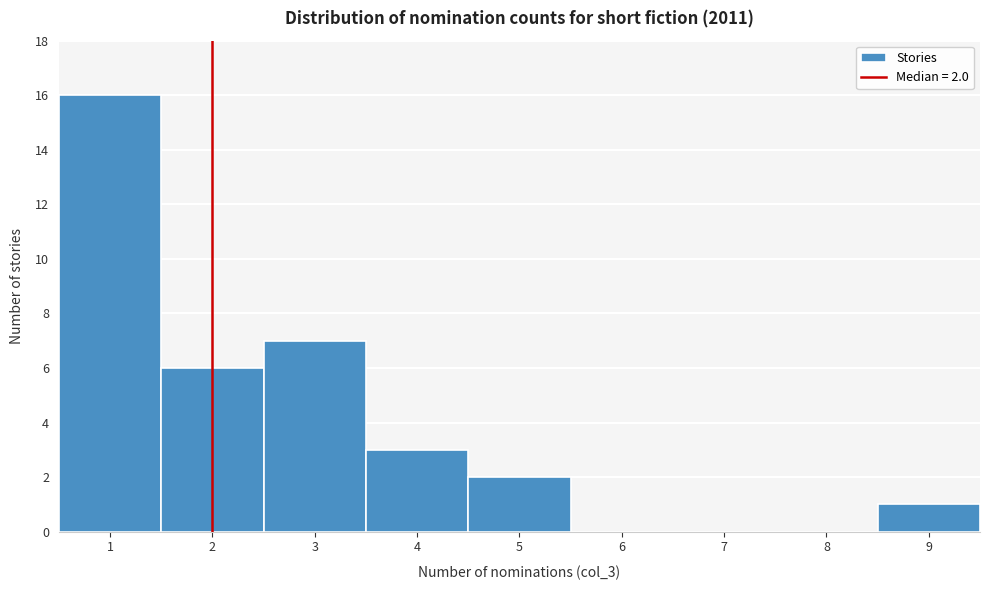

Which range on the x-axis has the tallest bar?

0.5 to 1.5